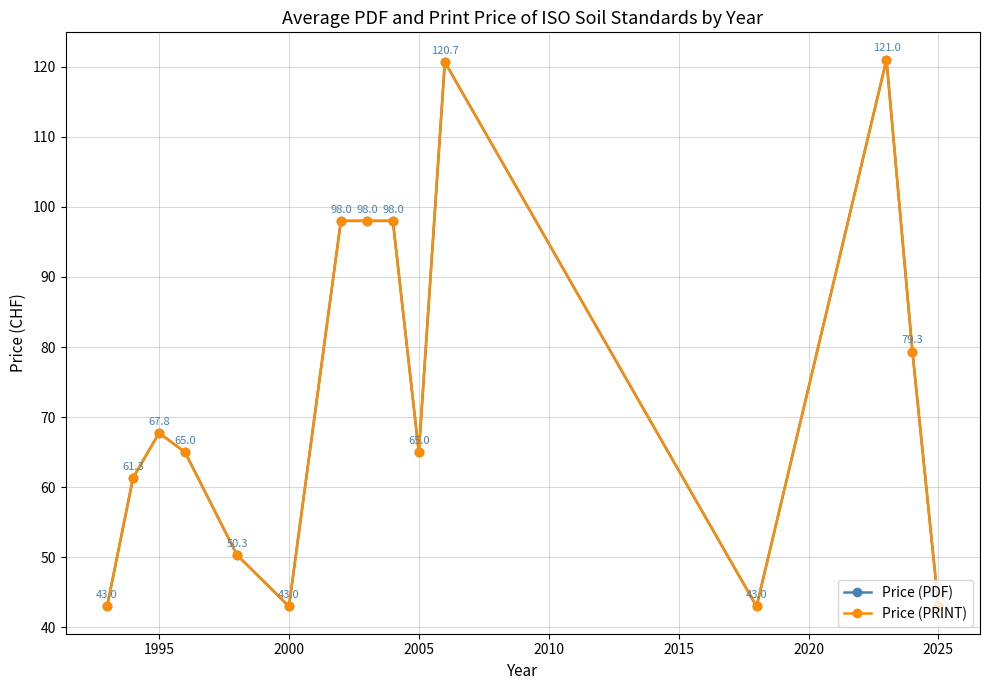

Does the chart have visible grid lines?

Yes